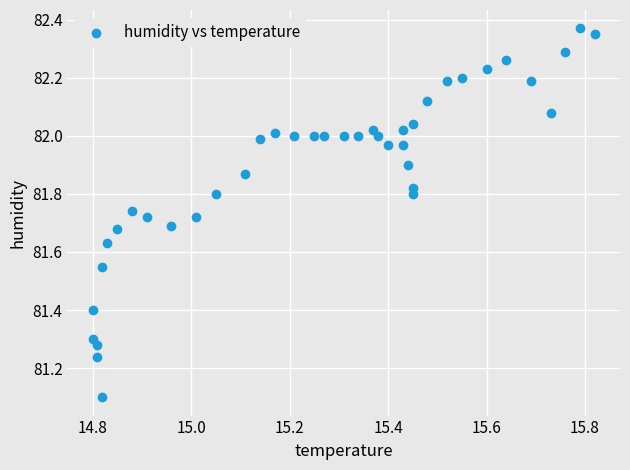

What Y value in the scatter plot is closest to 81?

81.1